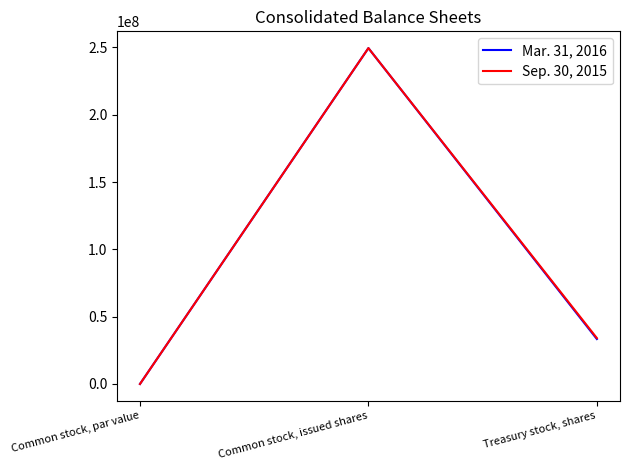

The Mar. 31, 2016 series shows 33374396 at Treasury stock, shares. True or false?

True